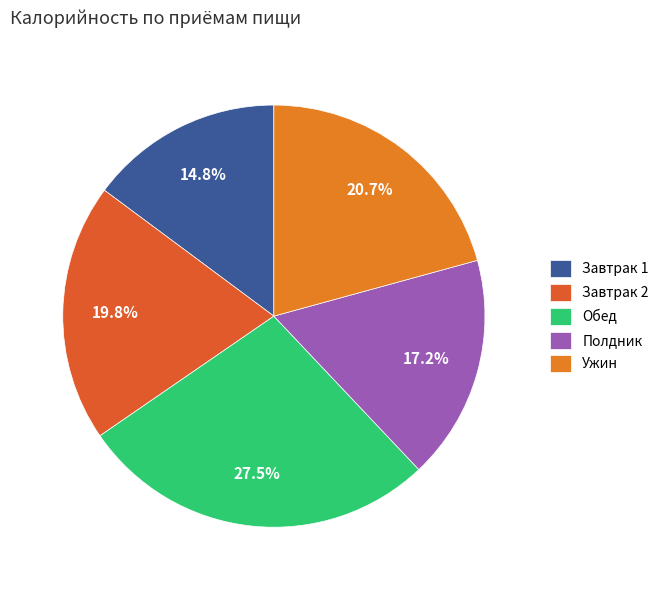

How many slices are in this pie chart?

5